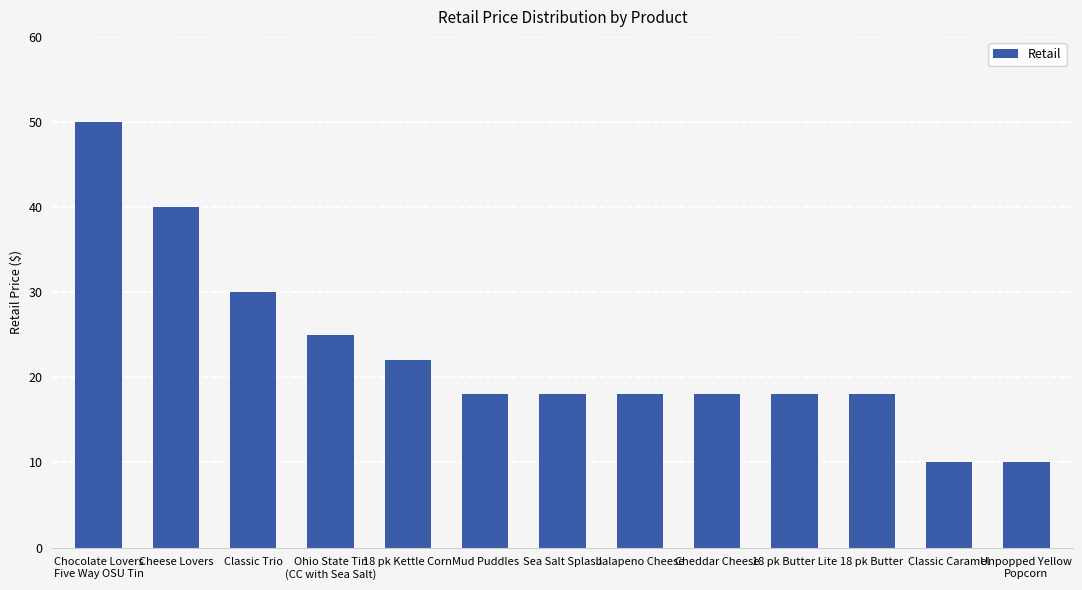

What is the label of the 6th bar from the left?

Mud Puddles